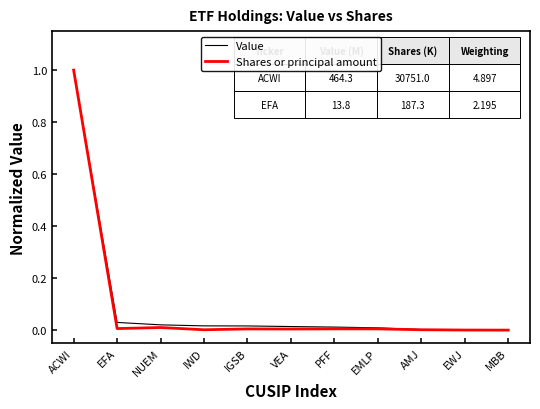

What position from the left is NUEM?

3